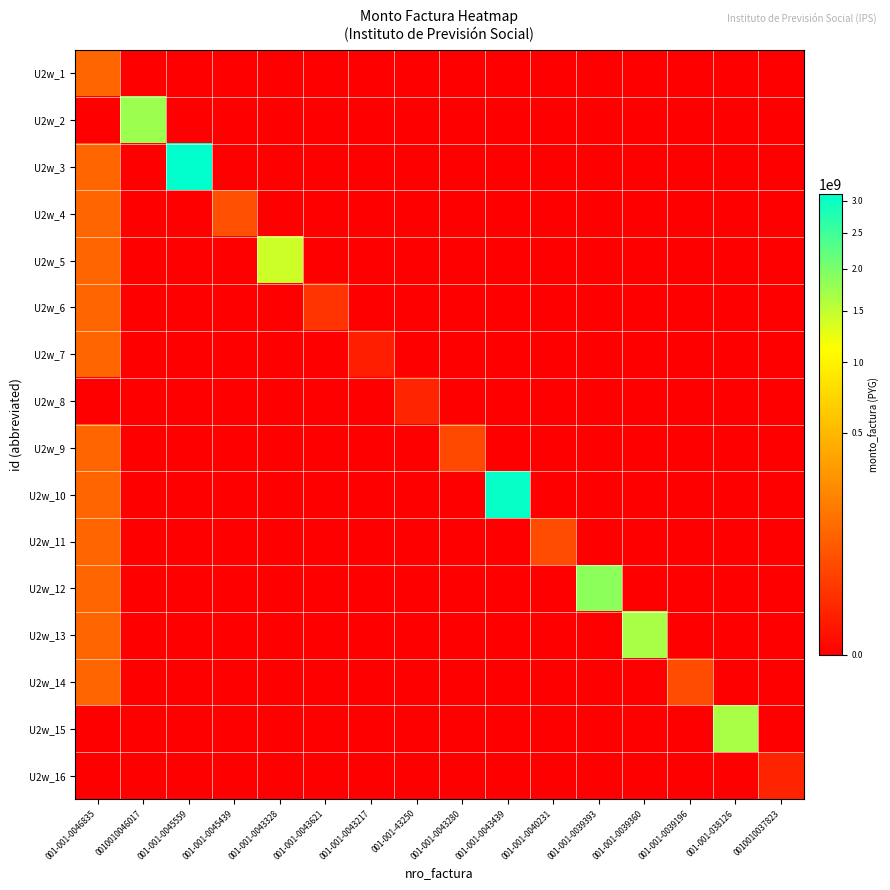

Reading left to right, transcribe all the data shown in this chart.

U2w_1: 001-001-0046835=114220000	0010010046017=0	001-001-0045559=0	001-001-0045439=0	001-001-0043328=0	001-001-0043621=0	001-001-0043217=0	001-001-43250=0	001-001-0043280=0	001-001-0043439=0	001-001-0040231=0	001-001-0039393=0	001-001-0039360=0	001-001-0039196=0	001-001-038126=0	0010010037823=0
U2w_2: 001-001-0046835=0	0010010046017=1756097700	001-001-0045559=0	001-001-0045439=0	001-001-0043328=0	001-001-0043621=0	001-001-0043217=0	001-001-43250=0	001-001-0043280=0	001-001-0043439=0	001-001-0040231=0	001-001-0039393=0	001-001-0039360=0	001-001-0039196=0	001-001-038126=0	0010010037823=0
U2w_3: 001-001-0046835=114220000	0010010046017=0	001-001-0045559=3104808800	001-001-0045439=0	001-001-0043328=0	001-001-0043621=0	001-001-0043217=0	001-001-43250=0	001-001-0043280=0	001-001-0043439=0	001-001-0040231=0	001-001-0039393=0	001-001-0039360=0	001-001-0039196=0	001-001-038126=0	0010010037823=0
U2w_4: 001-001-0046835=114220000	0010010046017=0	001-001-0045559=0	001-001-0045439=61108000	001-001-0043328=0	001-001-0043621=0	001-001-0043217=0	001-001-43250=0	001-001-0043280=0	001-001-0043439=0	001-001-0040231=0	001-001-0039393=0	001-001-0039360=0	001-001-0039196=0	001-001-038126=0	0010010037823=0
U2w_5: 001-001-0046835=114220000	0010010046017=0	001-001-0045559=0	001-001-0045439=0	001-001-0043328=1433208000	001-001-0043621=0	001-001-0043217=0	001-001-43250=0	001-001-0043280=0	001-001-0043439=0	001-001-0040231=0	001-001-0039393=0	001-001-0039360=0	001-001-0039196=0	001-001-038126=0	0010010037823=0
U2w_6: 001-001-0046835=114220000	0010010046017=0	001-001-0045559=0	001-001-0045439=0	001-001-0043328=0	001-001-0043621=21808500	001-001-0043217=0	001-001-43250=0	001-001-0043280=0	001-001-0043439=0	001-001-0040231=0	001-001-0039393=0	001-001-0039360=0	001-001-0039196=0	001-001-038126=0	0010010037823=0
U2w_7: 001-001-0046835=114220000	0010010046017=0	001-001-0045559=0	001-001-0045439=0	001-001-0043328=0	001-001-0043621=0	001-001-0043217=6300000	001-001-43250=0	001-001-0043280=0	001-001-0043439=0	001-001-0040231=0	001-001-0039393=0	001-001-0039360=0	001-001-0039196=0	001-001-038126=0	0010010037823=0
U2w_8: 001-001-0046835=0	0010010046017=0	001-001-0045559=0	001-001-0045439=0	001-001-0043328=0	001-001-0043621=0	001-001-0043217=0	001-001-43250=9450000	001-001-0043280=0	001-001-0043439=0	001-001-0040231=0	001-001-0039393=0	001-001-0039360=0	001-001-0039196=0	001-001-038126=0	0010010037823=0
U2w_9: 001-001-0046835=114220000	0010010046017=0	001-001-0045559=0	001-001-0045439=0	001-001-0043328=0	001-001-0043621=0	001-001-0043217=0	001-001-43250=0	001-001-0043280=50589000	001-001-0043439=0	001-001-0040231=0	001-001-0039393=0	001-001-0039360=0	001-001-0039196=0	001-001-038126=0	0010010037823=0
U2w_10: 001-001-0046835=114220000	0010010046017=0	001-001-0045559=0	001-001-0045439=0	001-001-0043328=0	001-001-0043621=0	001-001-0043217=0	001-001-43250=0	001-001-0043280=0	001-001-0043439=3026323790	001-001-0040231=0	001-001-0039393=0	001-001-0039360=0	001-001-0039196=0	001-001-038126=0	0010010037823=0
U2w_11: 001-001-0046835=114220000	0010010046017=0	001-001-0045559=0	001-001-0045439=0	001-001-0043328=0	001-001-0043621=0	001-001-0043217=0	001-001-43250=0	001-001-0043280=0	001-001-0043439=0	001-001-0040231=55510560	001-001-0039393=0	001-001-0039360=0	001-001-0039196=0	001-001-038126=0	0010010037823=0
U2w_12: 001-001-0046835=114220000	0010010046017=0	001-001-0045559=0	001-001-0045439=0	001-001-0043328=0	001-001-0043621=0	001-001-0043217=0	001-001-43250=0	001-001-0043280=0	001-001-0043439=0	001-001-0040231=0	001-001-0039393=1847553750	001-001-0039360=0	001-001-0039196=0	001-001-038126=0	0010010037823=0
U2w_13: 001-001-0046835=114220000	0010010046017=0	001-001-0045559=0	001-001-0045439=0	001-001-0043328=0	001-001-0043621=0	001-001-0043217=0	001-001-43250=0	001-001-0043280=0	001-001-0043439=0	001-001-0040231=0	001-001-0039393=0	001-001-0039360=1674556800	001-001-0039196=0	001-001-038126=0	0010010037823=0
U2w_14: 001-001-0046835=114220000	0010010046017=0	001-001-0045559=0	001-001-0045439=0	001-001-0043328=0	001-001-0043621=0	001-001-0043217=0	001-001-43250=0	001-001-0043280=0	001-001-0043439=0	001-001-0040231=0	001-001-0039393=0	001-001-0039360=0	001-001-0039196=55805400	001-001-038126=0	0010010037823=0
U2w_15: 001-001-0046835=0	0010010046017=0	001-001-0045559=0	001-001-0045439=0	001-001-0043328=0	001-001-0043621=0	001-001-0043217=0	001-001-43250=0	001-001-0043280=0	001-001-0043439=0	001-001-0040231=0	001-001-0039393=0	001-001-0039360=0	001-001-0039196=0	001-001-038126=1662855600	0010010037823=0
U2w_16: 001-001-0046835=0	0010010046017=0	001-001-0045559=0	001-001-0045439=0	001-001-0043328=0	001-001-0043621=0	001-001-0043217=0	001-001-43250=0	001-001-0043280=0	001-001-0043439=0	001-001-0040231=0	001-001-0039393=0	001-001-0039360=0	001-001-0039196=0	001-001-038126=0	0010010037823=8517600